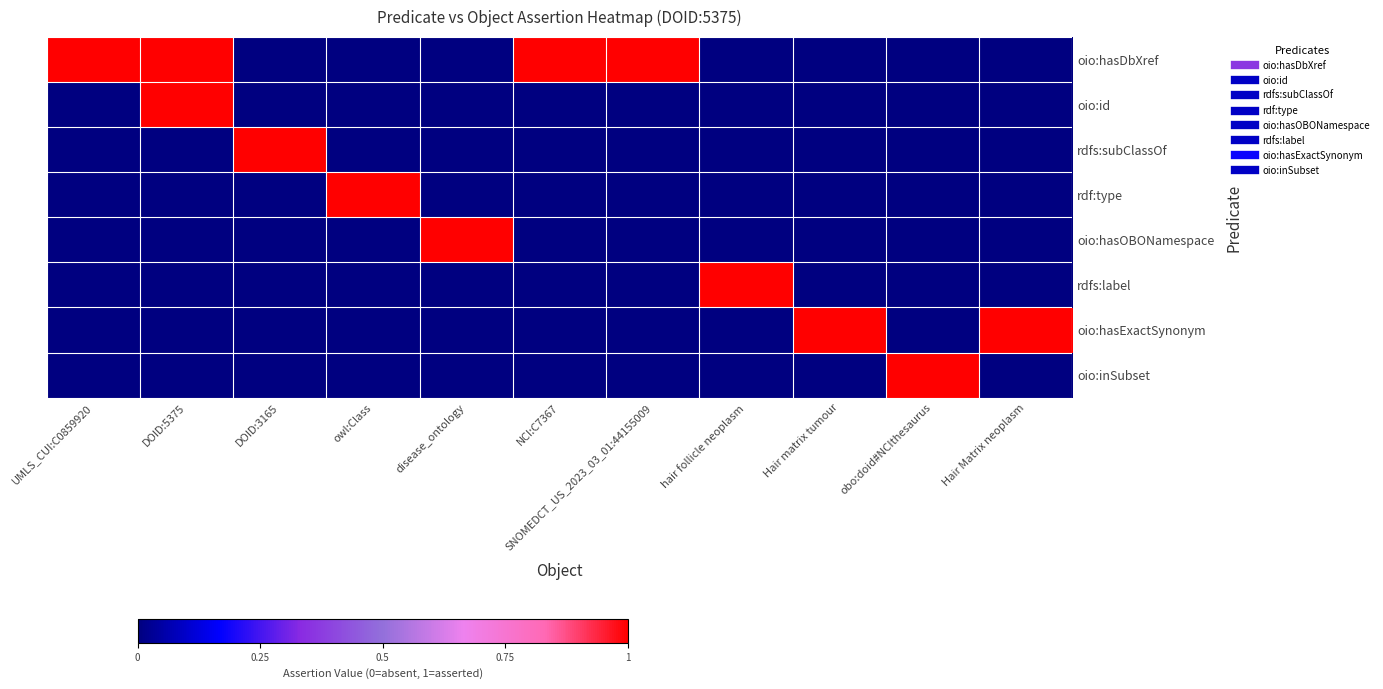

Between NCI:C7367 and UMLS_CUI:C0859920, which is larger?

NCI:C7367